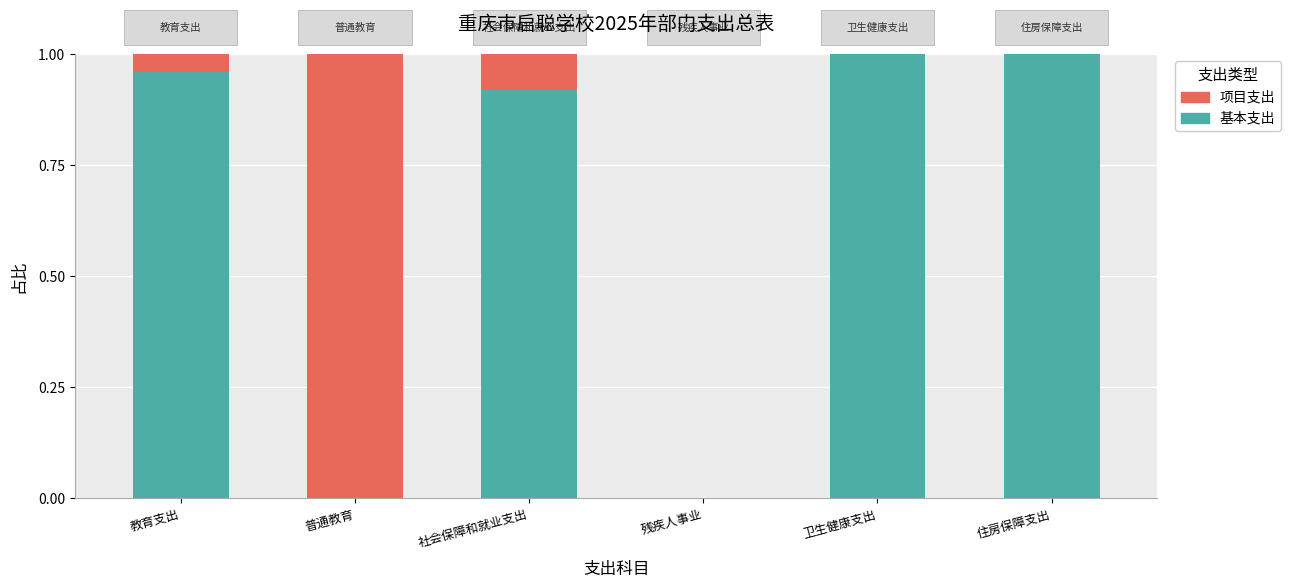

True or false: 基本支出 has a value of 0.7 at 残疾人事业.

False